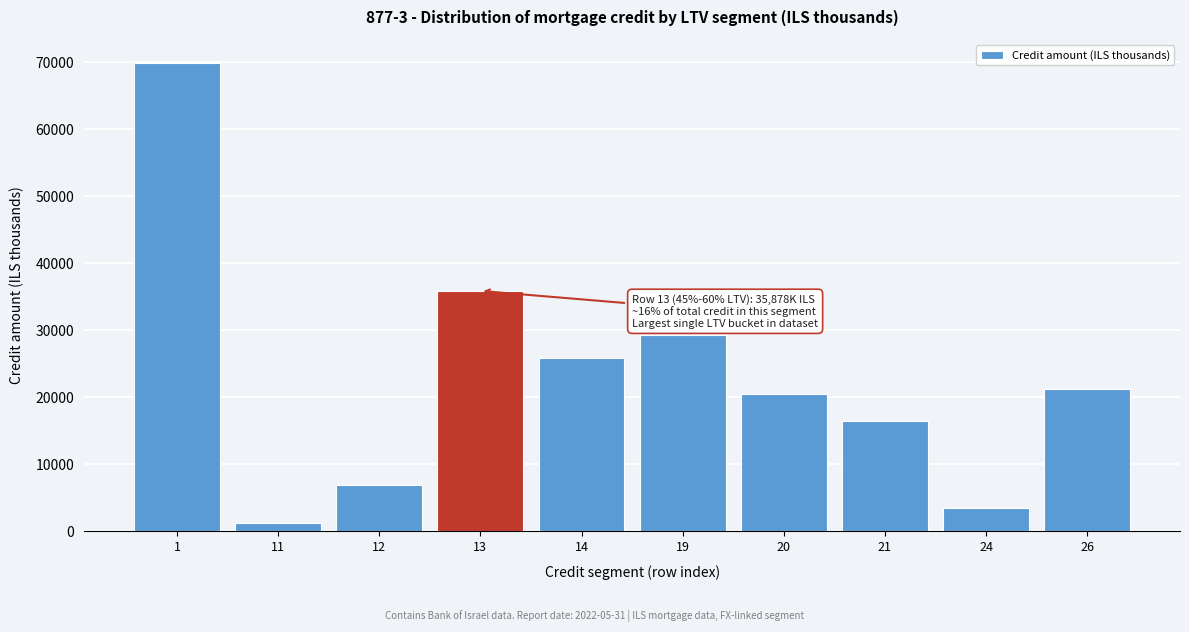

Reading left to right, transcribe all the data shown in this chart.

1=69851	11=1206	12=6966	13=35878	14=25801	19=29260	20=20570	21=16470	24=3551	26=21285